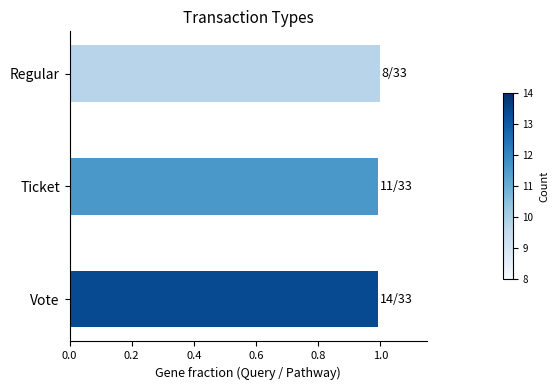

Reading bottom to top, list all the values displayed in this chart.

Vote=1.0	Ticket=1.0	Regular=1.0